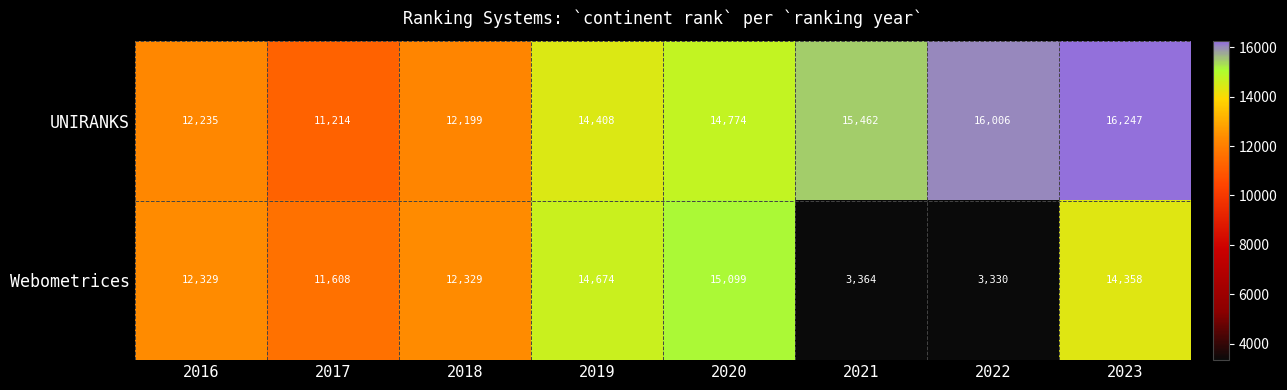

Read the UNIRANKS value at 2019.

14408